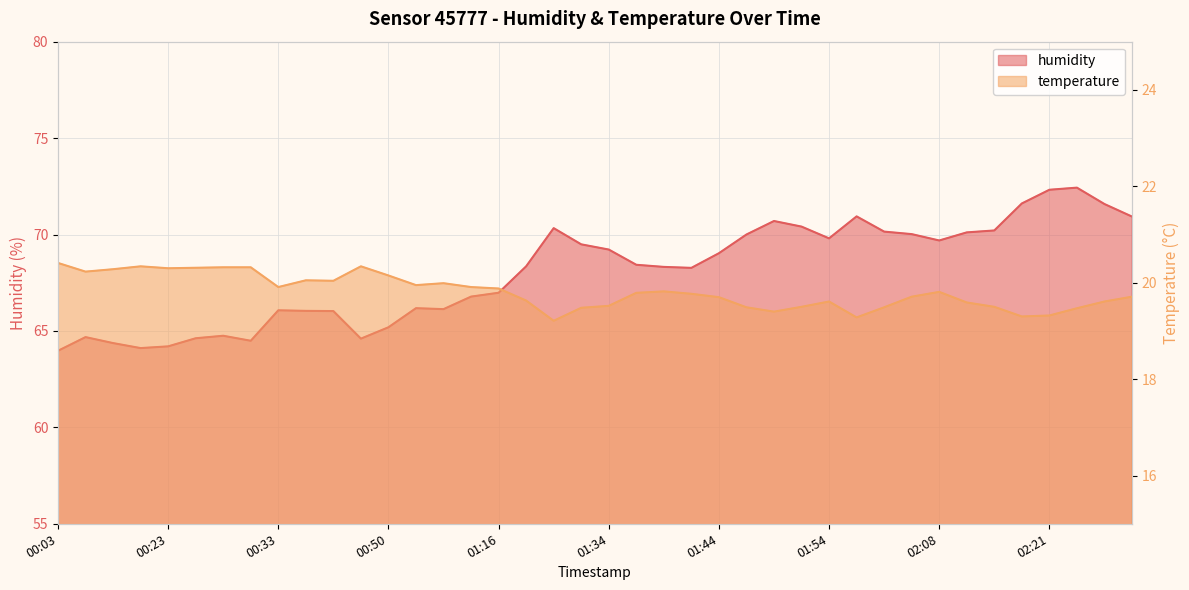

Where is the first local minimum for temperature?

00:06